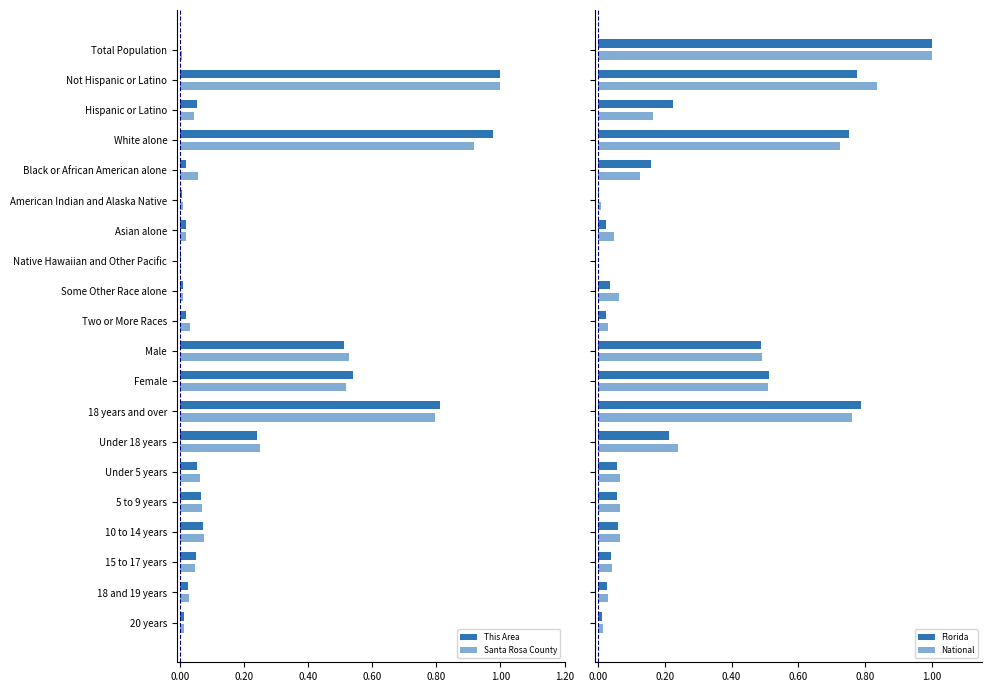

Which series has the largest total across all categories?

National